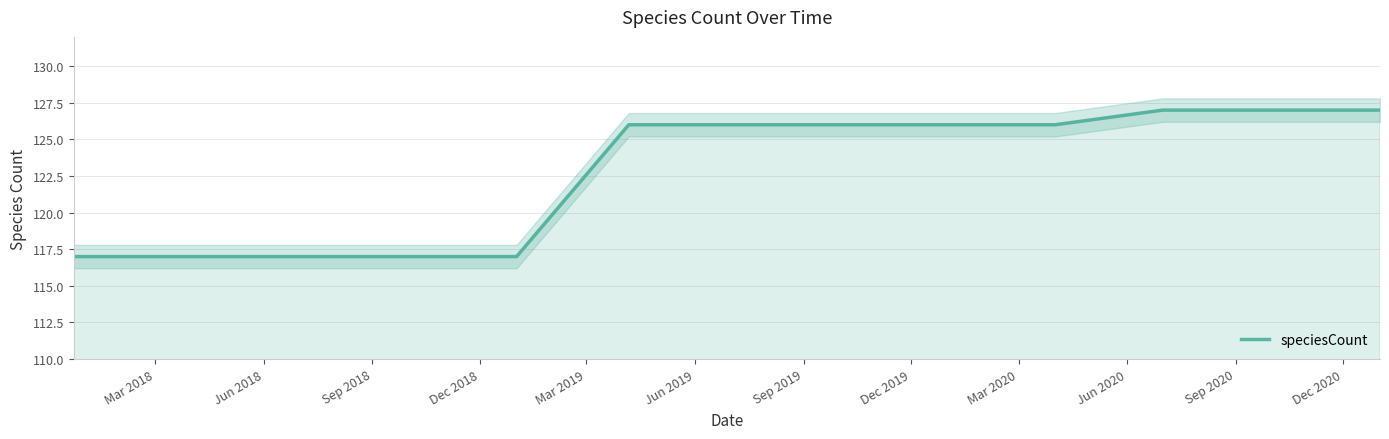

What is the maximum value for speciesCount?

127